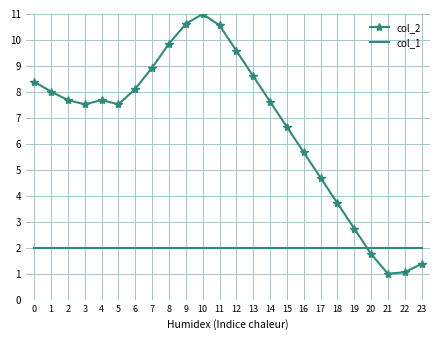

What is the sum of the col_1 values at 4 and 23?

4.0